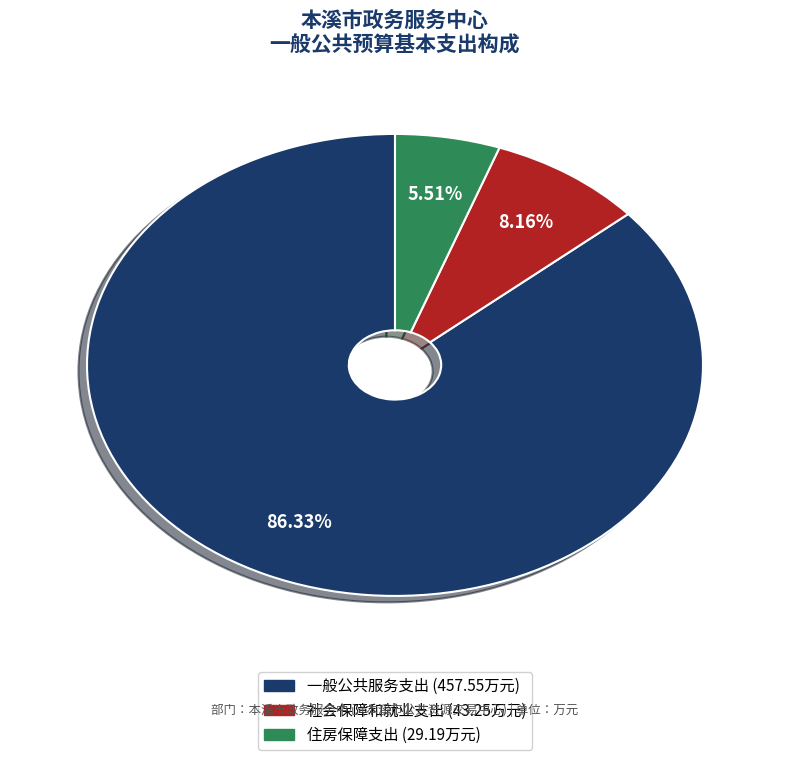

Rank the categories by value from highest to lowest.

一般公共服务支出, 社会保障和就业支出, 住房保障支出